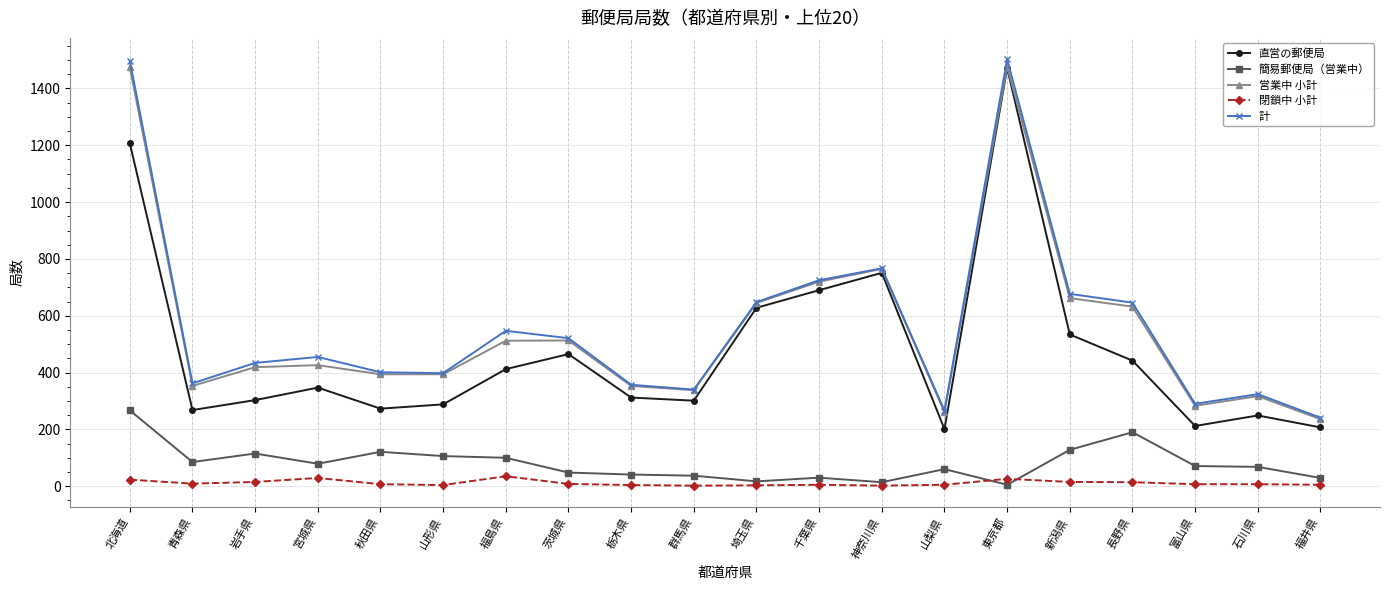

How many values in the 閉鎖中 小計 series are below 7?

8